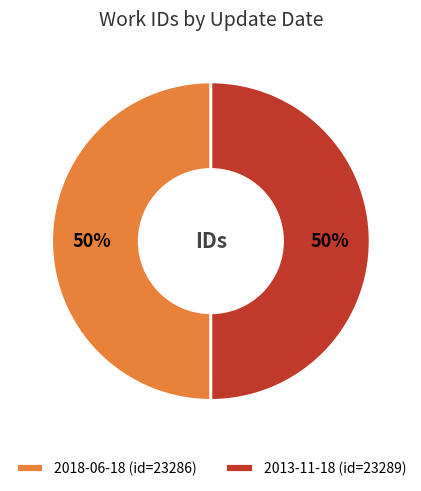

Is it true that 2018-06-18 (id=23286) is 50% of the pie?

True